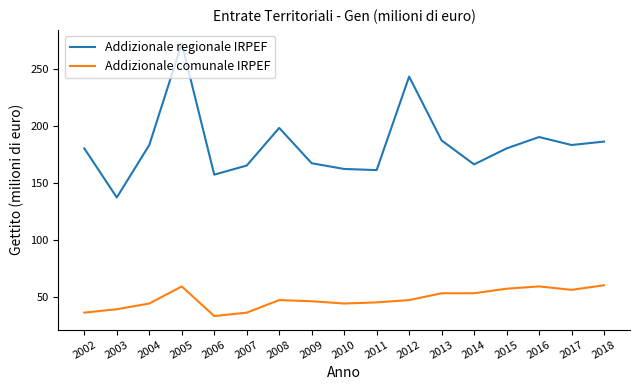

Does the chart have visible grid lines?

No